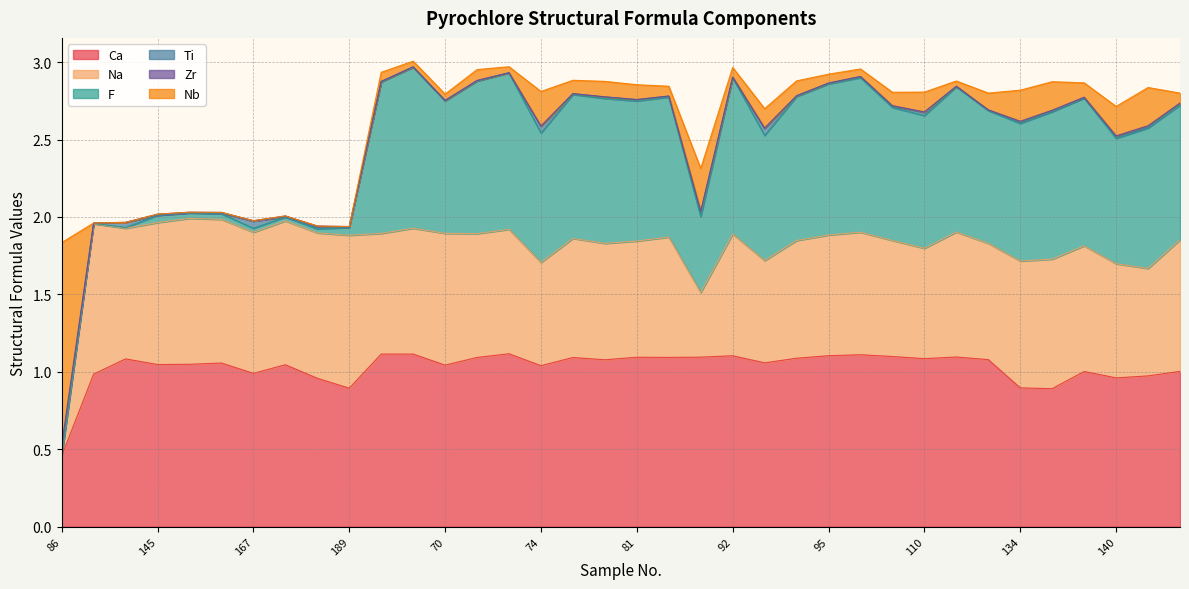

The Ca series shows 1.5 at 140. True or false?

False